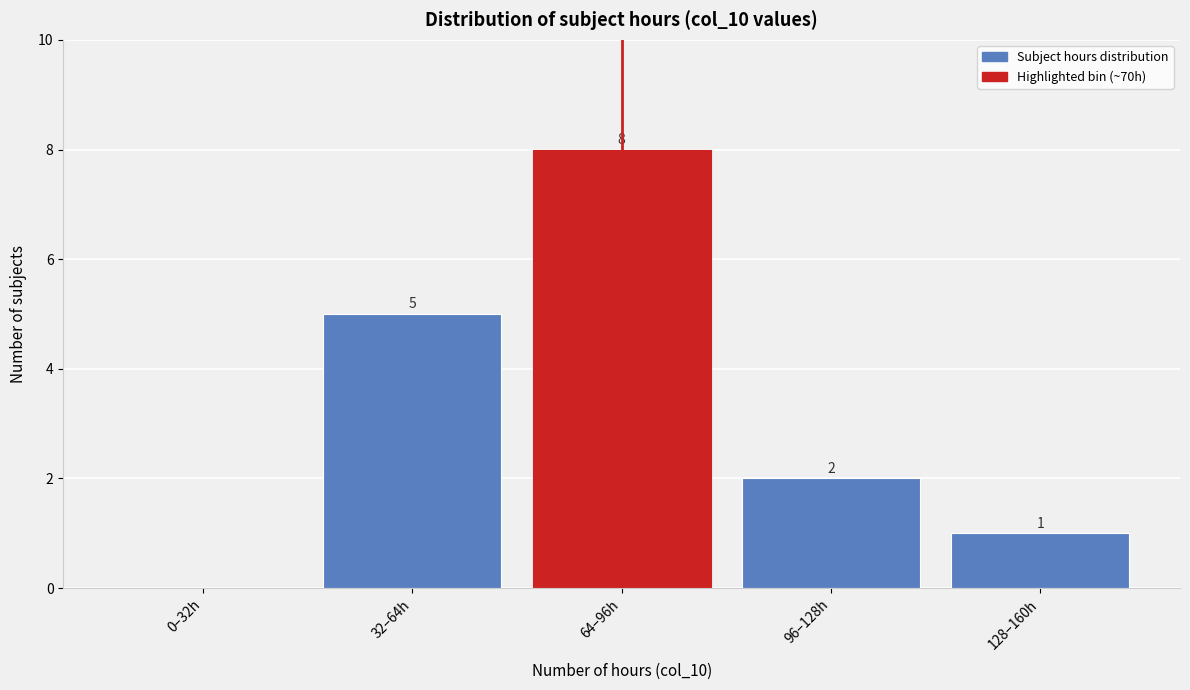

Reading left to right, extract all data points from this chart.

0–32h=0	32–64h=5	64–96h=8	96–128h=2	128–160h=1